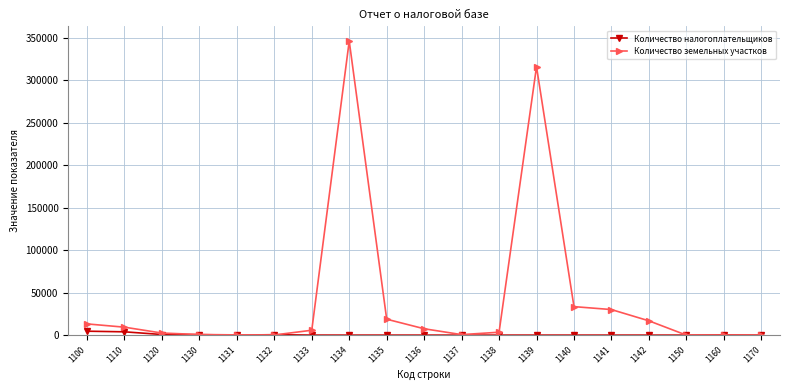

What is the highest value of the Количество земельных участков series?

346237